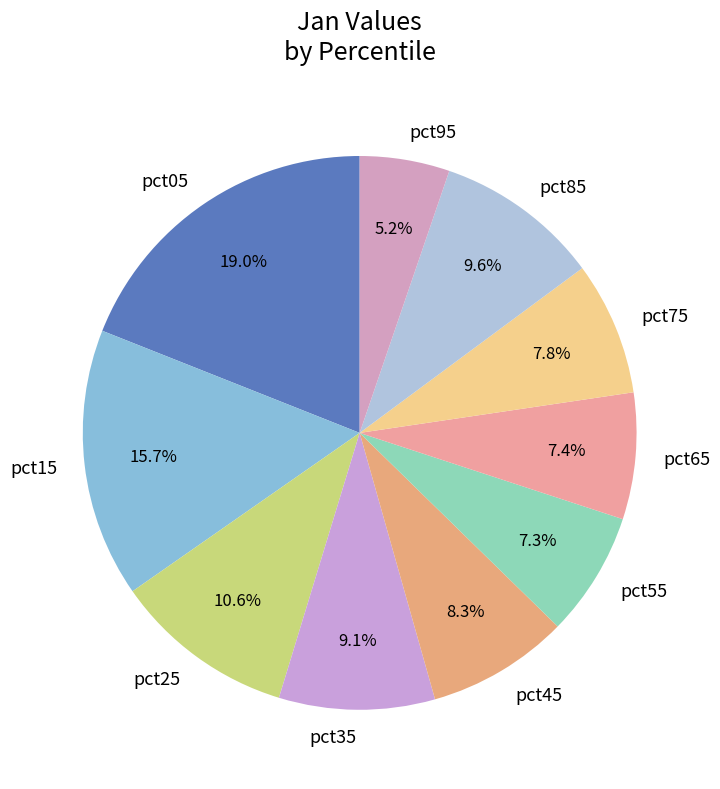

Is there any slice that represents more than half of the pie?

No